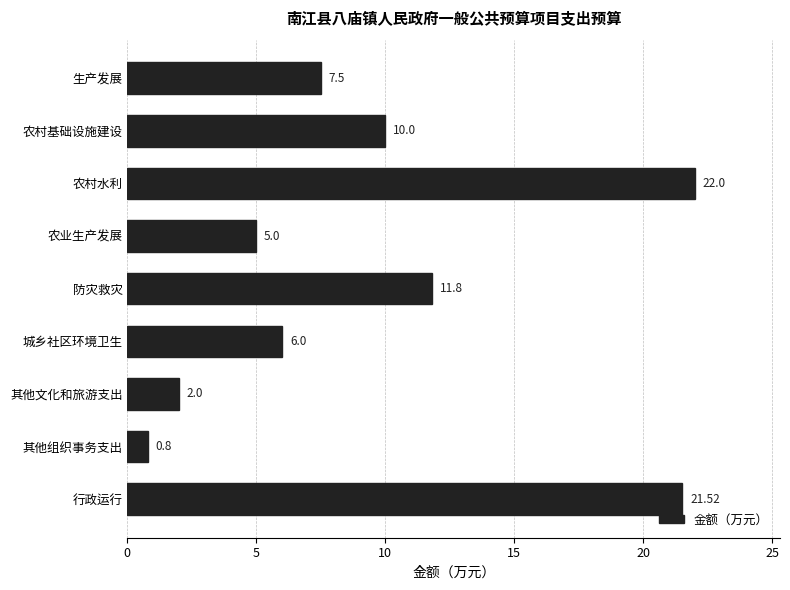

List the labels in order of value, smallest first.

其他组织事务支出, 其他文化和旅游支出, 农业生产发展, 城乡社区环境卫生, 生产发展, 农村基础设施建设, 防灾救灾, 行政运行, 农村水利